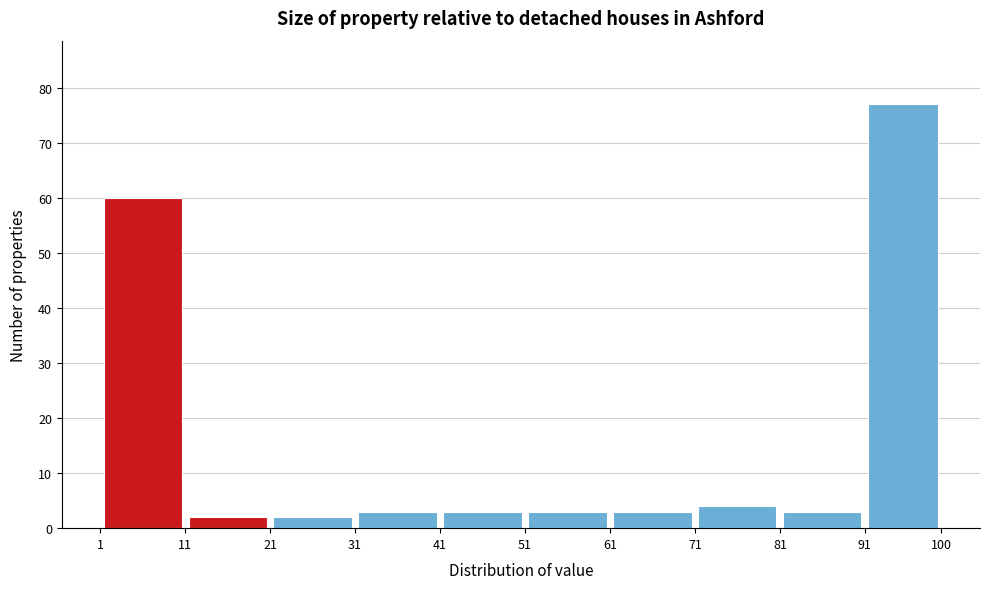

Reading left to right, list every bar in this chart as the range it spans on the x-axis followed by its height. The values are not printed on the chart, so give them approximately, as read against the axis.

1 to 11: 60
11 to 21: 2
21 to 31: 2
31 to 41: 3
41 to 51: 3
51 to 61: 3
61 to 71: 3
71 to 81: 4
81 to 91: 3
91 to 100: 77